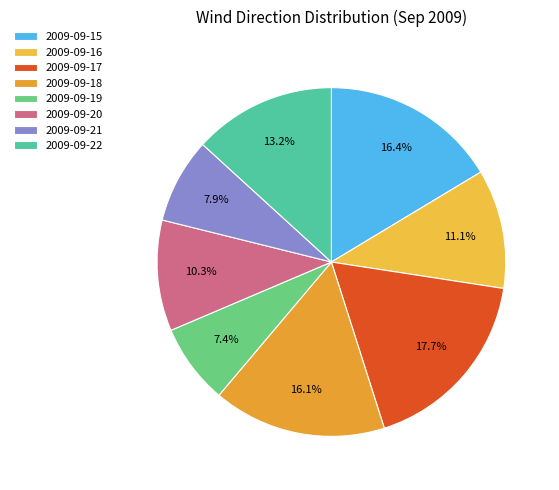

What percentage is NOT represented by 2009-09-21?

92.1%